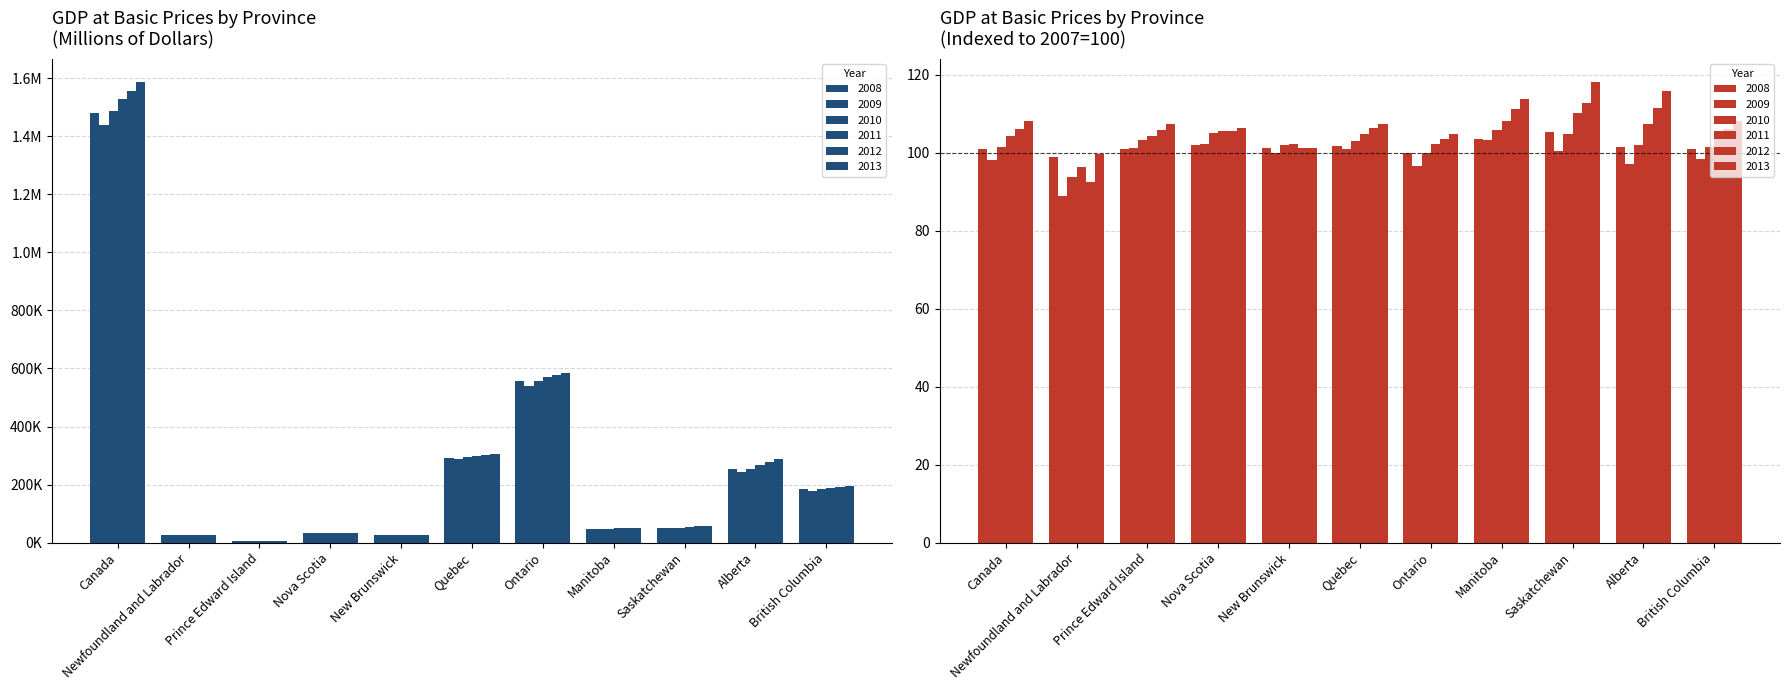

What is the label of the 1st bar from the left?

Canada